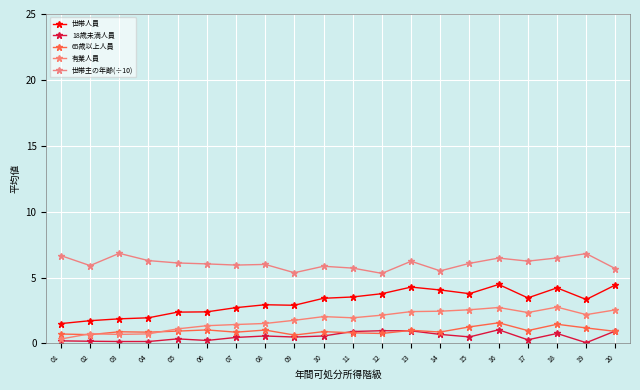

How many series are shown in this chart?

5